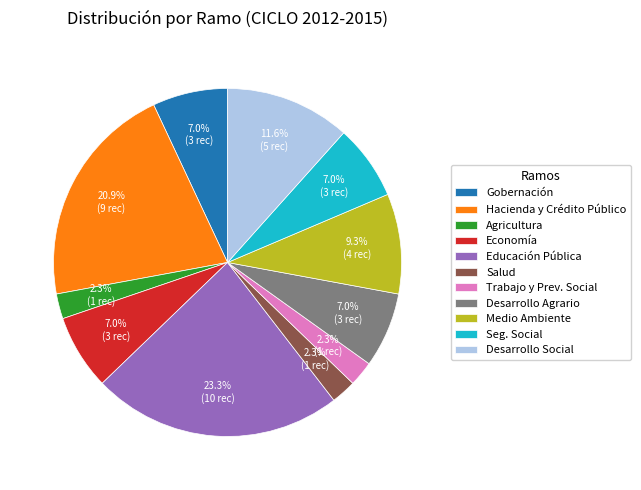

Combined, do Salud and Seg. Social account for over 50%?

No